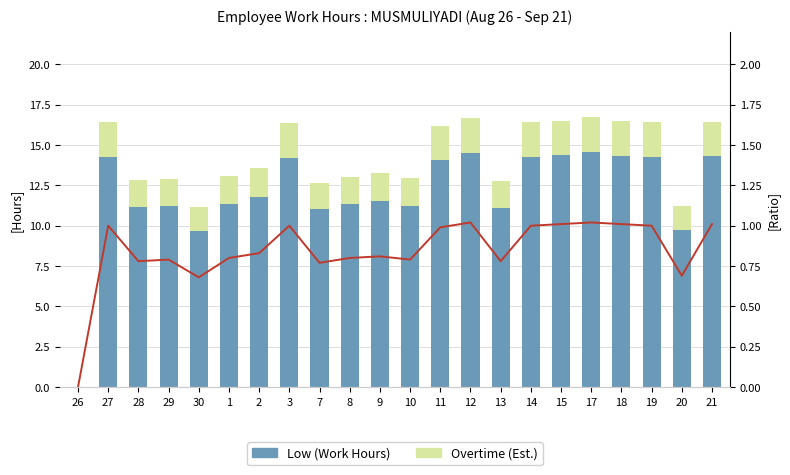

How many values in Low (Work Hours) are above zero?

21